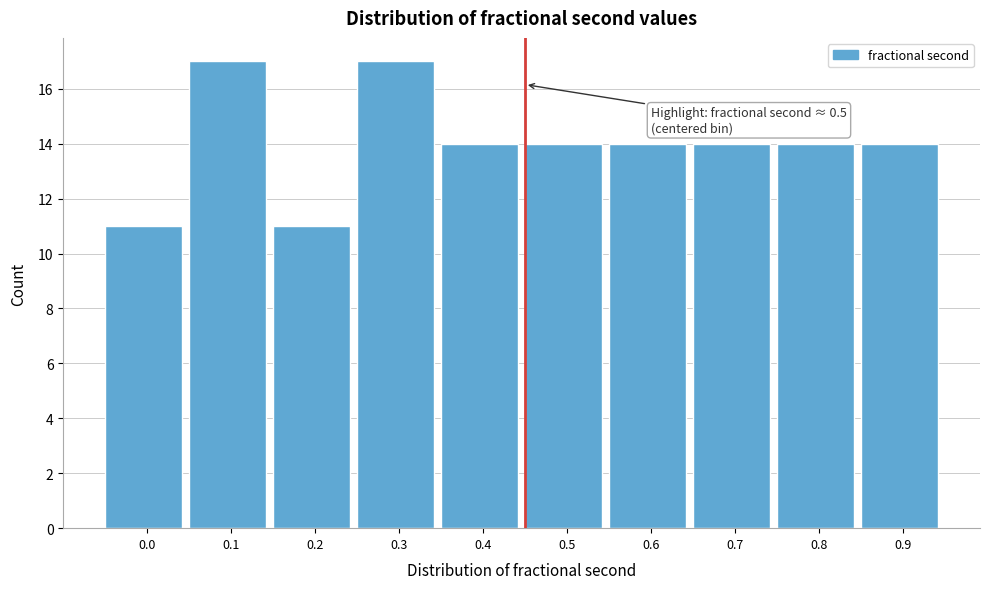

Reading right to left, transcribe all the data shown in this chart.

0.9=14	0.8=14	0.7=14	0.6=14	0.5=14	0.4=14	0.3=17	0.2=11	0.1=17	0.0=11